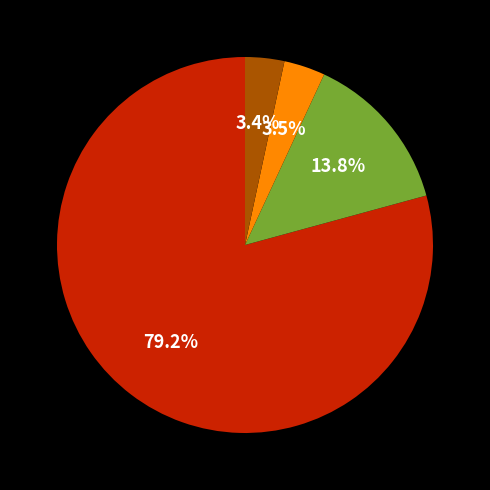

Does any single category account for the majority?

Yes